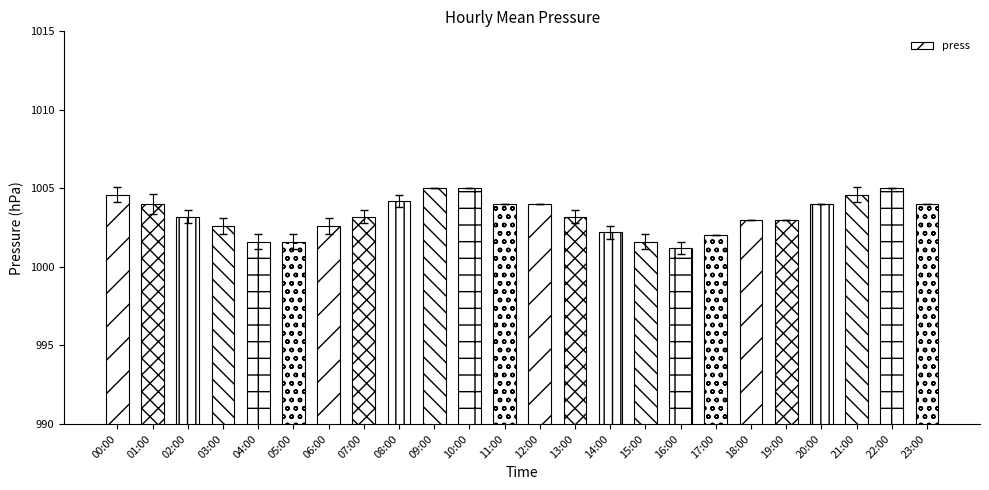

What is the label of the 24th bar from the left?

23:00